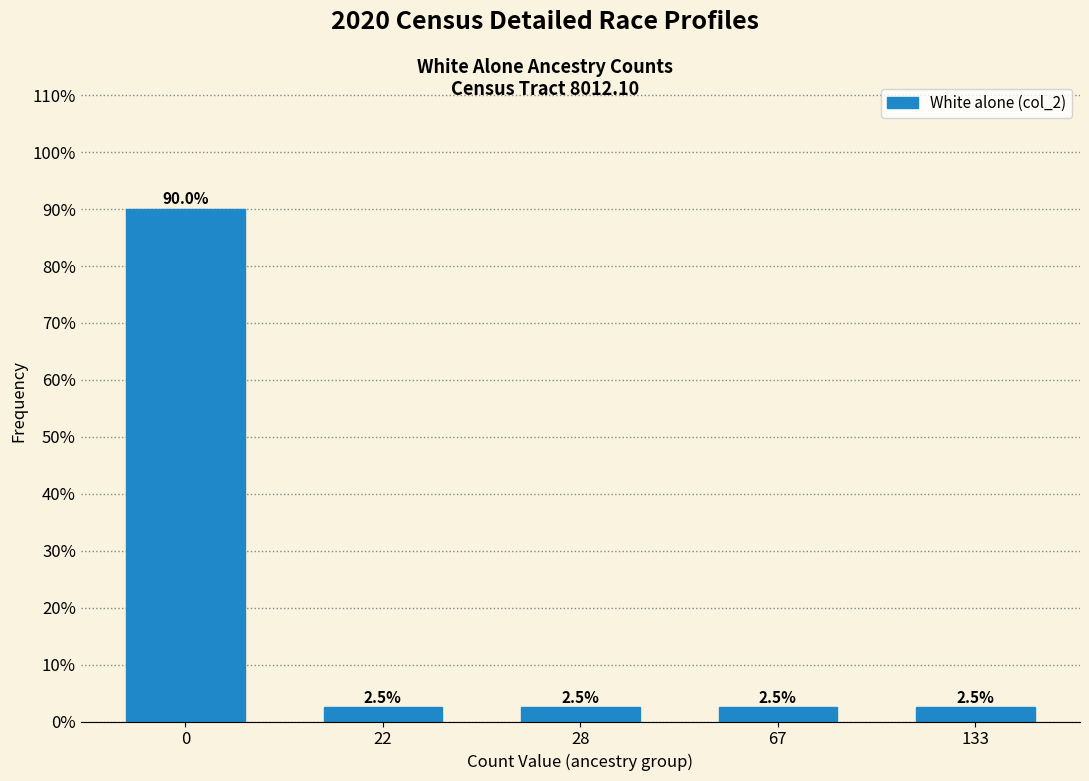

Reading left to right, extract all data points from this chart.

0=90.0	22=2.5	28=2.5	67=2.5	133=2.5